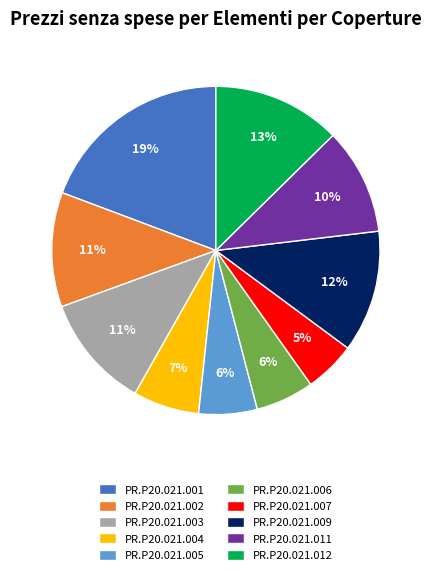

Count the number of slices in the pie.

10